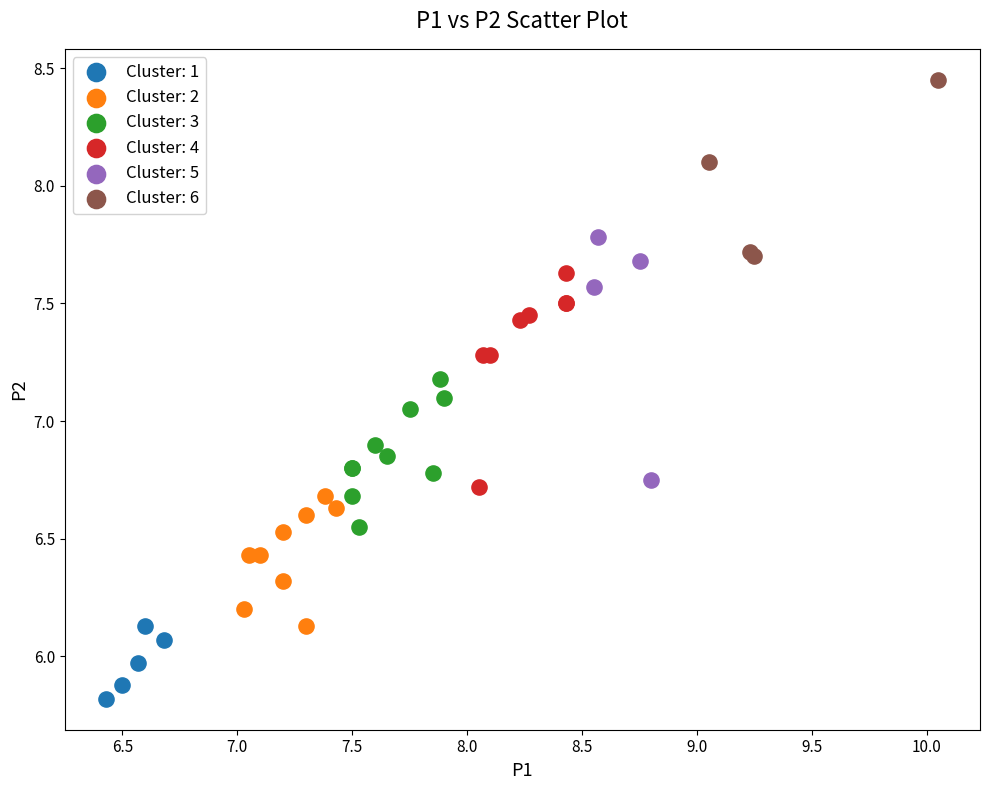

What are all the series names shown in the legend?

Cluster: 1, Cluster: 2, Cluster: 3, Cluster: 4, Cluster: 5, Cluster: 6